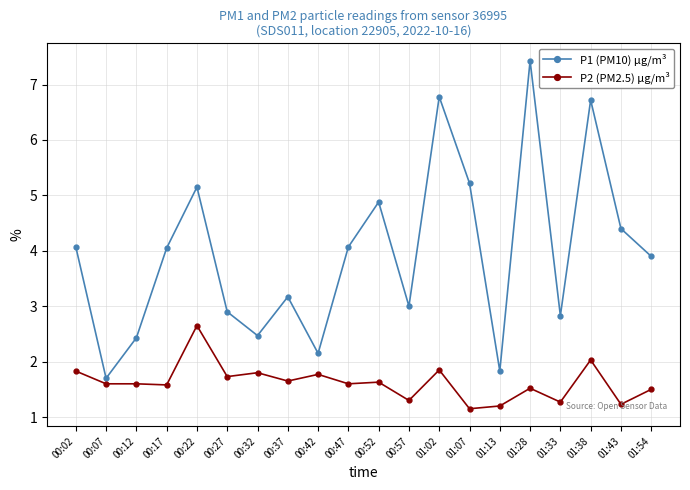

The value of P2 (PM2.5) µg/m³ at 00:37 is 2.5. True or false?

False